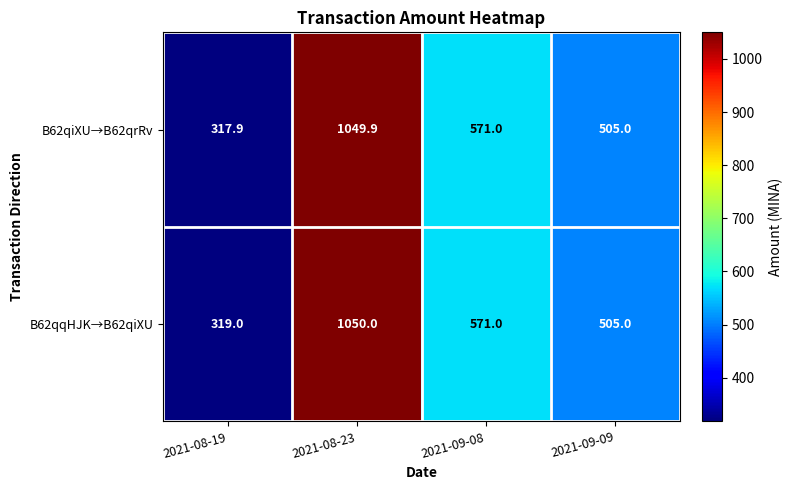

Reading left to right, transcribe all the data shown in this chart.

B62qiXU→B62qrRv: 317.9	1049.9	571.0	505.0
B62qqHJK→B62qiXU: 319.0	1050.0	571.0	505.0